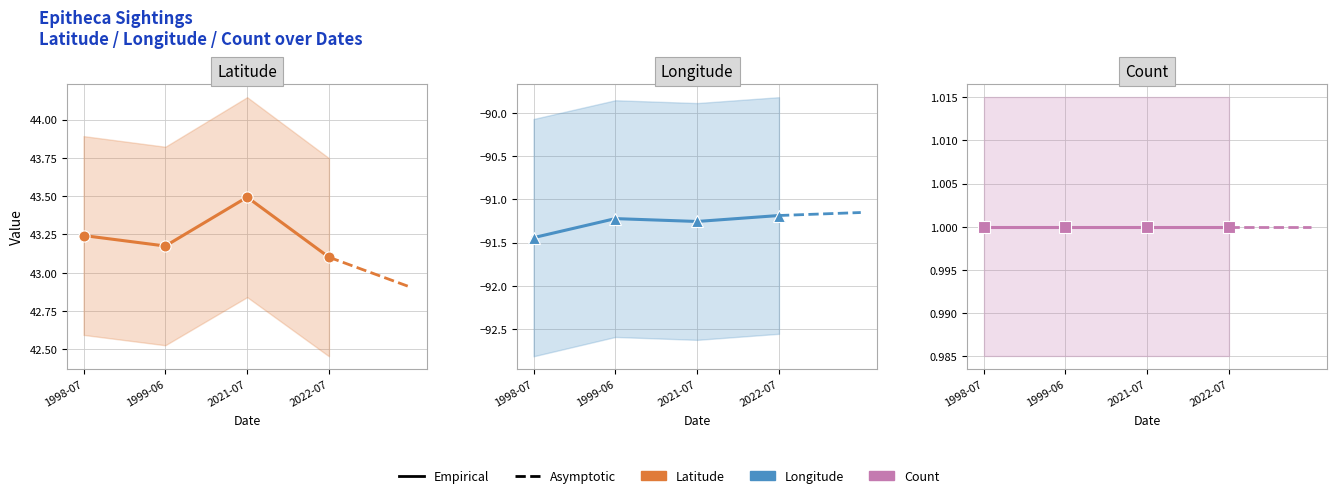

What is the total value across all series at 1999-06?

-47.0